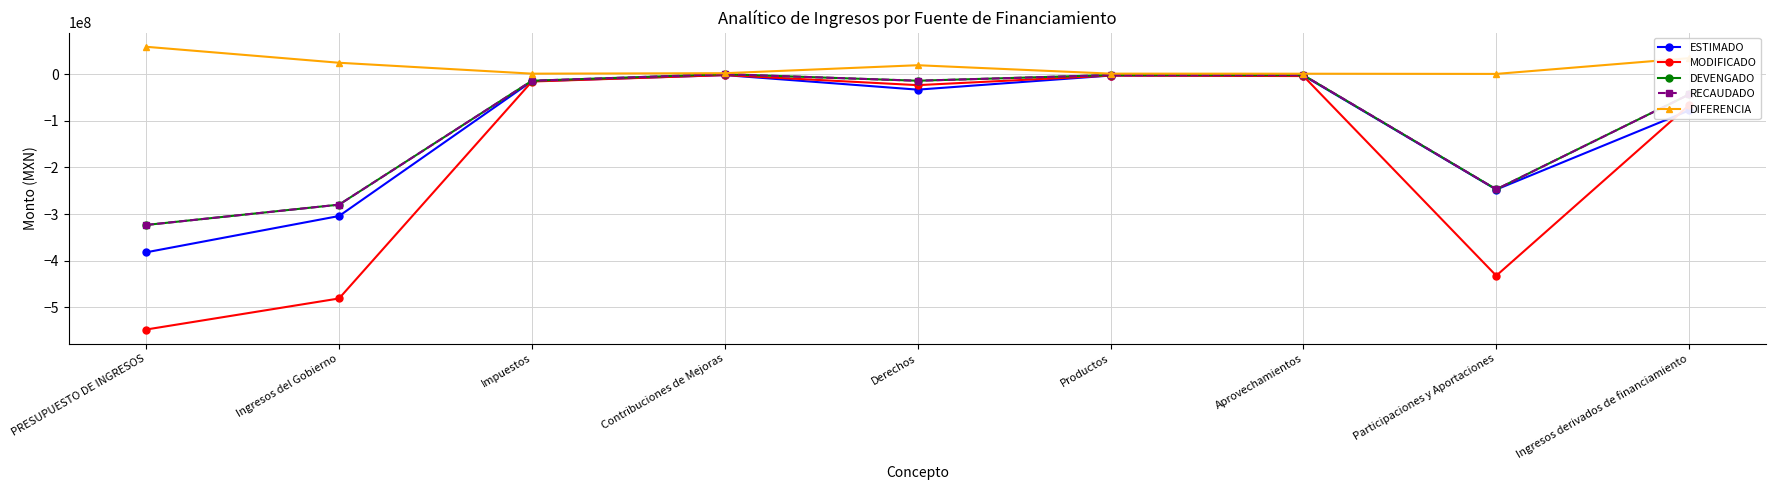

Does the chart have visible grid lines?

Yes